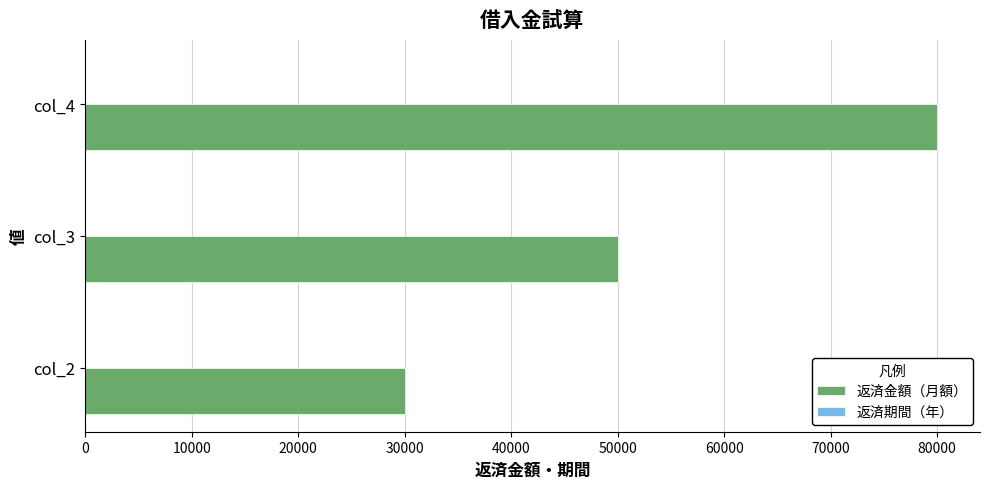

How many categories are shown in the chart?

3